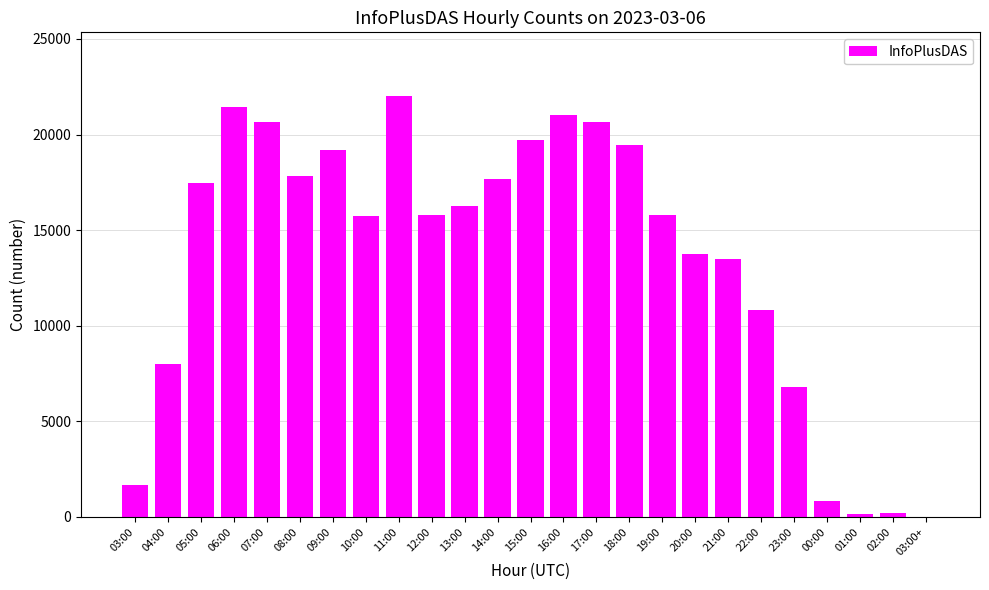

At which category does the chart reach its peak across all series?

11:00